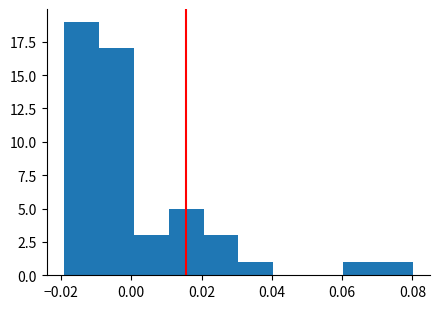

Reading left to right, list every bar in this chart as the range it spans on the x-axis followed by its height. Neither the bar edges nor the heights are printed on the chart, so give them approximately, as read against the axes.

-0.02 to -0.01: 19
-0.01 to 0.00: 17
0.00 to 0.01: 3
0.01 to 0.02: 5
0.02 to 0.03: 3
0.03 to 0.04: 1
0.04 to 0.05: 0
0.05 to 0.06: 0
0.06 to 0.07: 1
0.07 to 0.08: 1